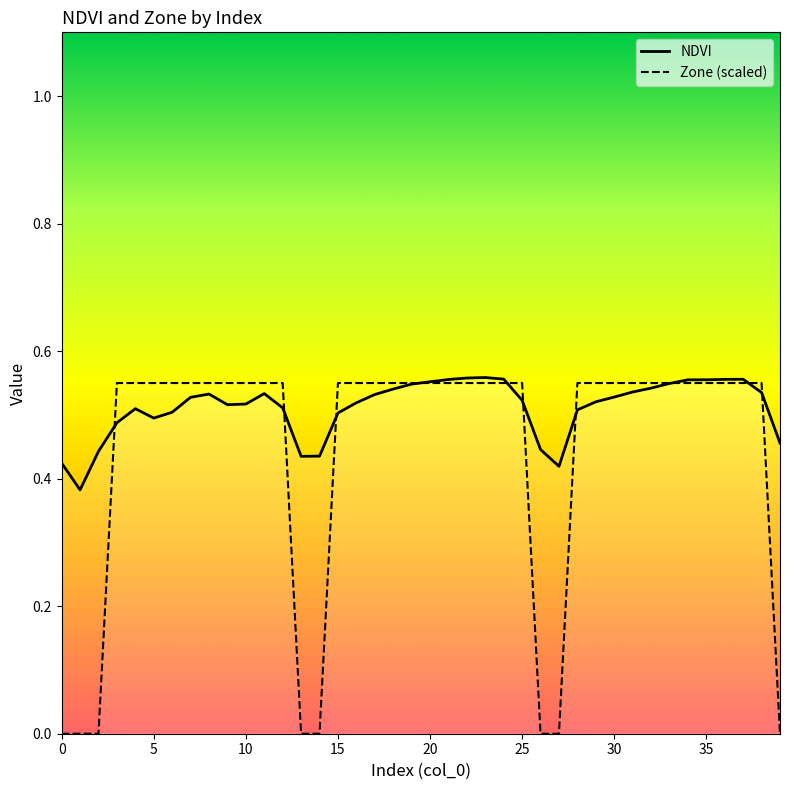

Reading left to right, transcribe all the data shown in this chart.

NDVI: 0.4	0.4	0.4	0.5	0.5	0.5	0.5	0.5	0.5	0.5	0.5	0.5	0.5	0.4	0.4	0.5	0.5	0.5	0.5	0.5	0.6	0.6	0.6	0.6	0.6	0.5	0.4	0.4	0.5	0.5	0.5	0.5	0.5	0.5	0.6	0.6	0.6	0.6	0.5	0.5
Zone (scaled): 0.0	0.0	0.0	0.6	0.6	0.6	0.6	0.6	0.6	0.6	0.6	0.6	0.6	0.0	0.0	0.6	0.6	0.6	0.6	0.6	0.6	0.6	0.6	0.6	0.6	0.6	0.0	0.0	0.6	0.6	0.6	0.6	0.6	0.6	0.6	0.6	0.6	0.6	0.6	0.0